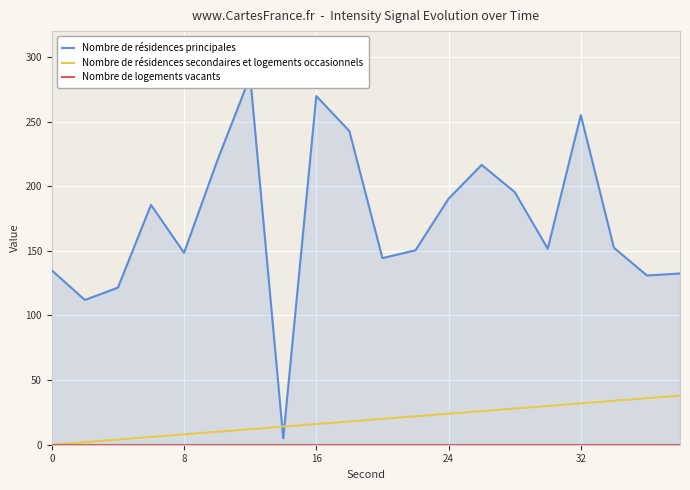

What is the highest value of the Nombre de résidences secondaires et logements occasionnels series?

38